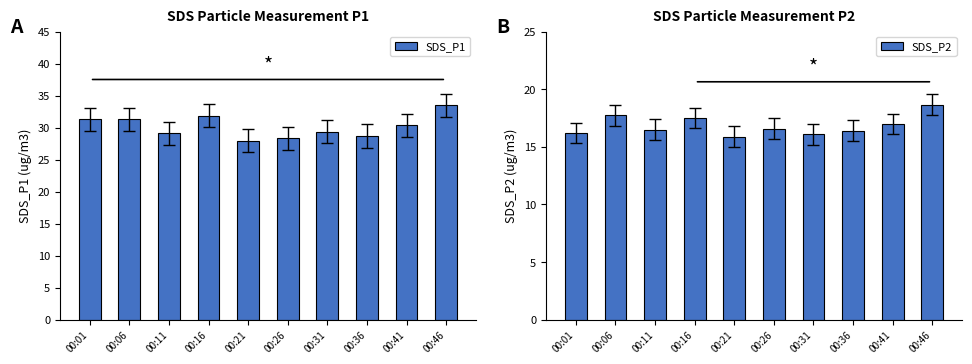

What is the total value across all series at 00:06?

49.1